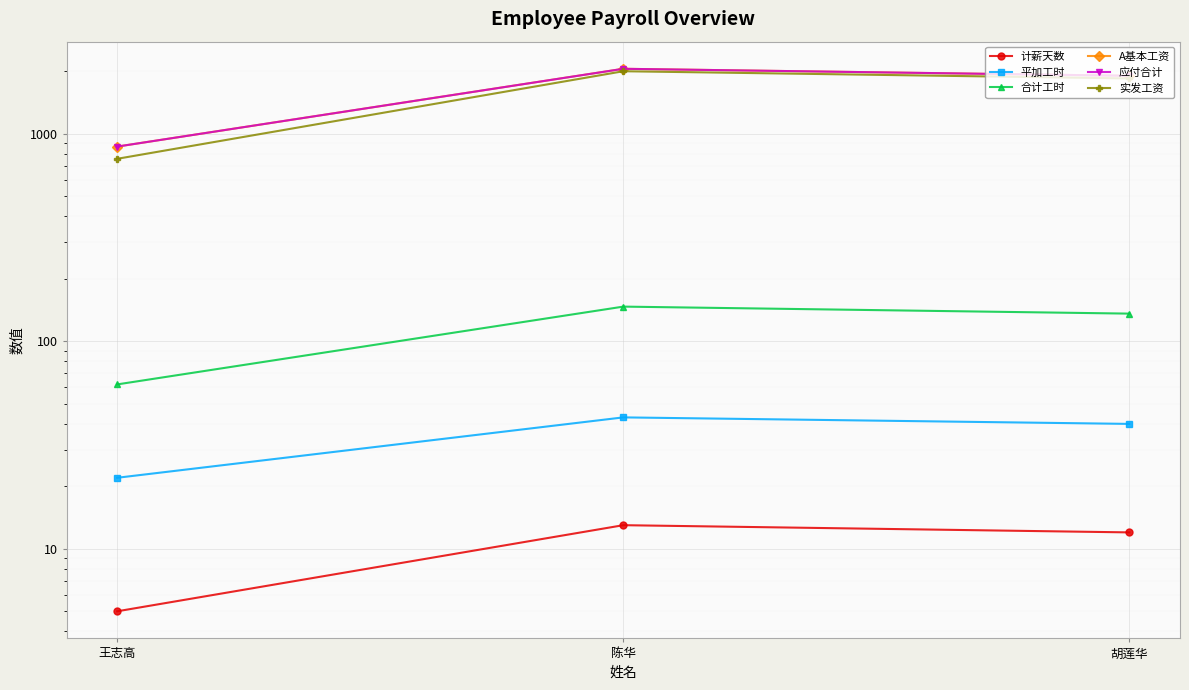

Which category has the lowest value in the 应付合计 series?

王志高